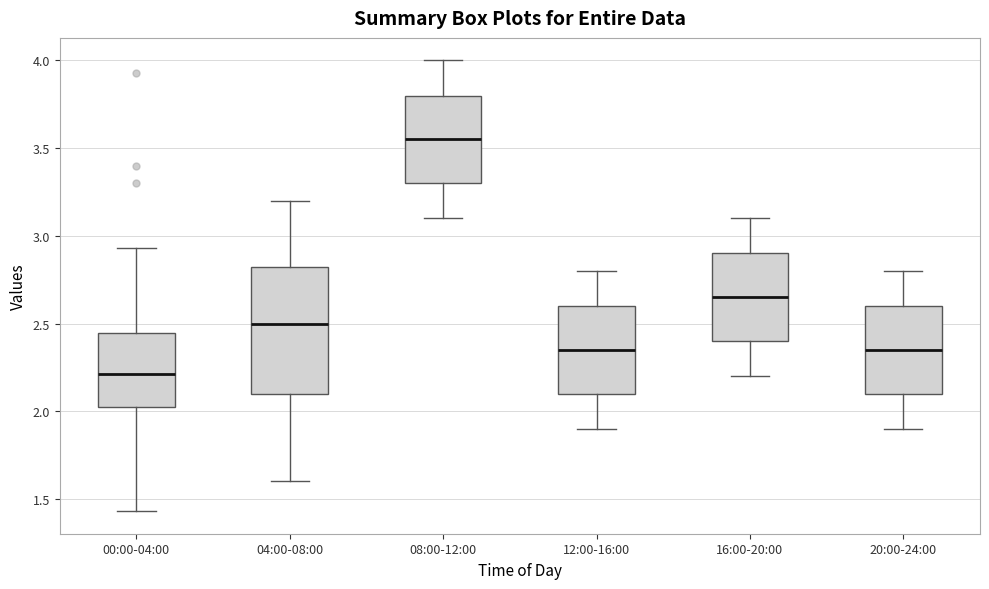

Where does the upper whisker of the box for 00:00-04:00 end on the y-axis? The values are not printed on the chart, so give them approximately, as read against the axis.

2.95